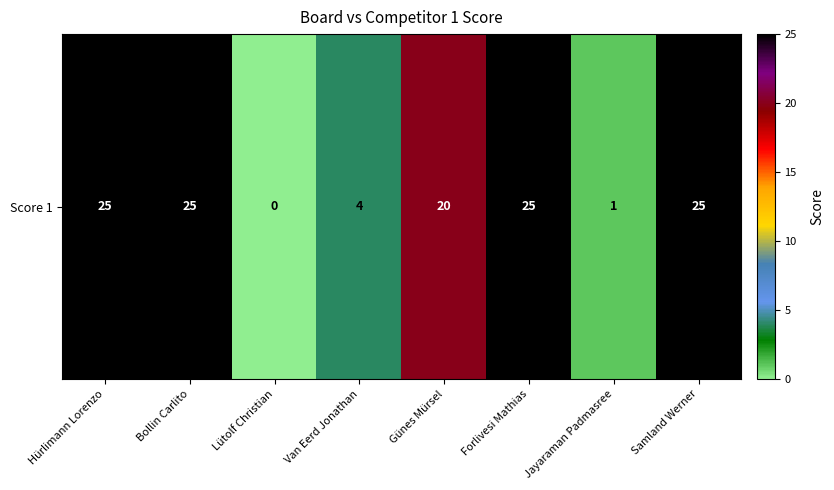

How many data points are less than 25?

4